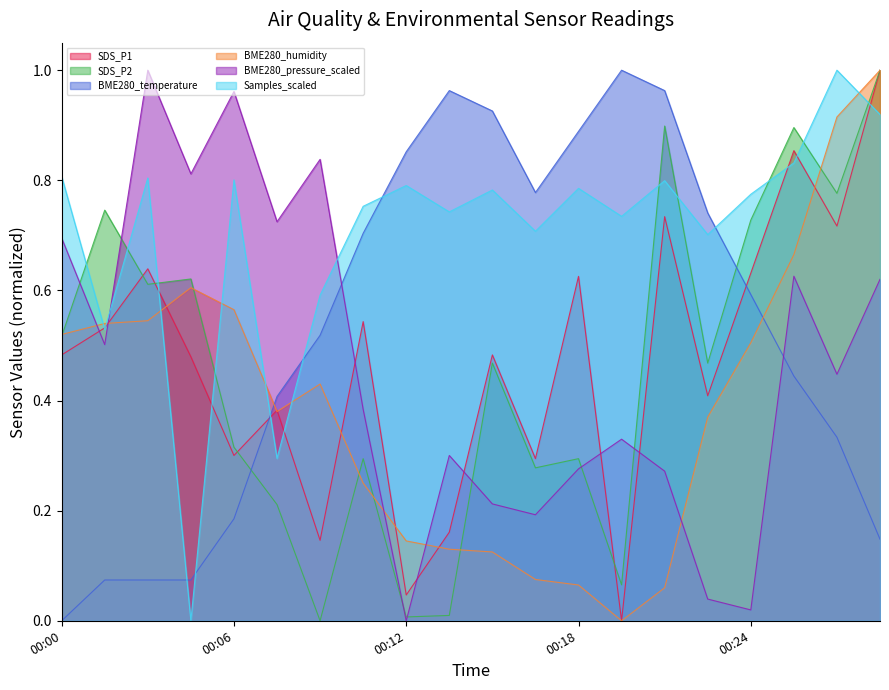

Which series ends up on top after the final intersection of BME280_temperature and Samples_scaled?

Samples_scaled